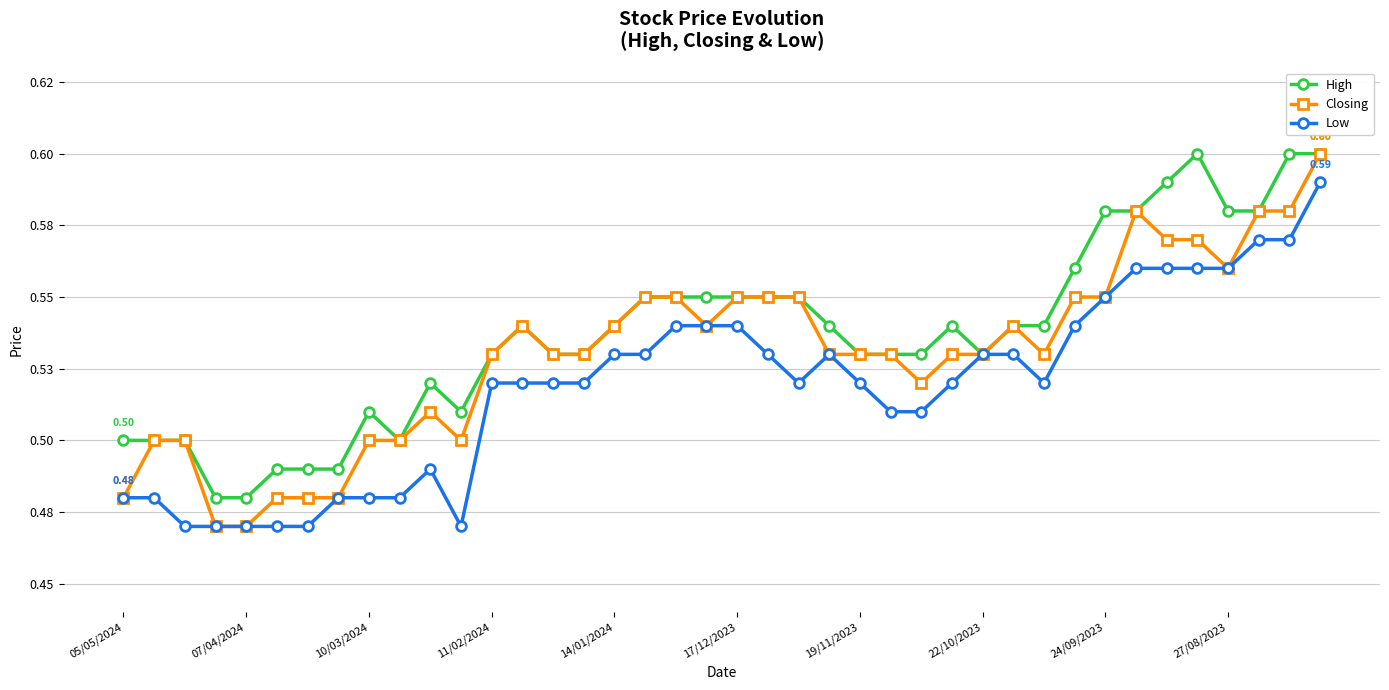

Count the Low values in the range 0 to 1.

40